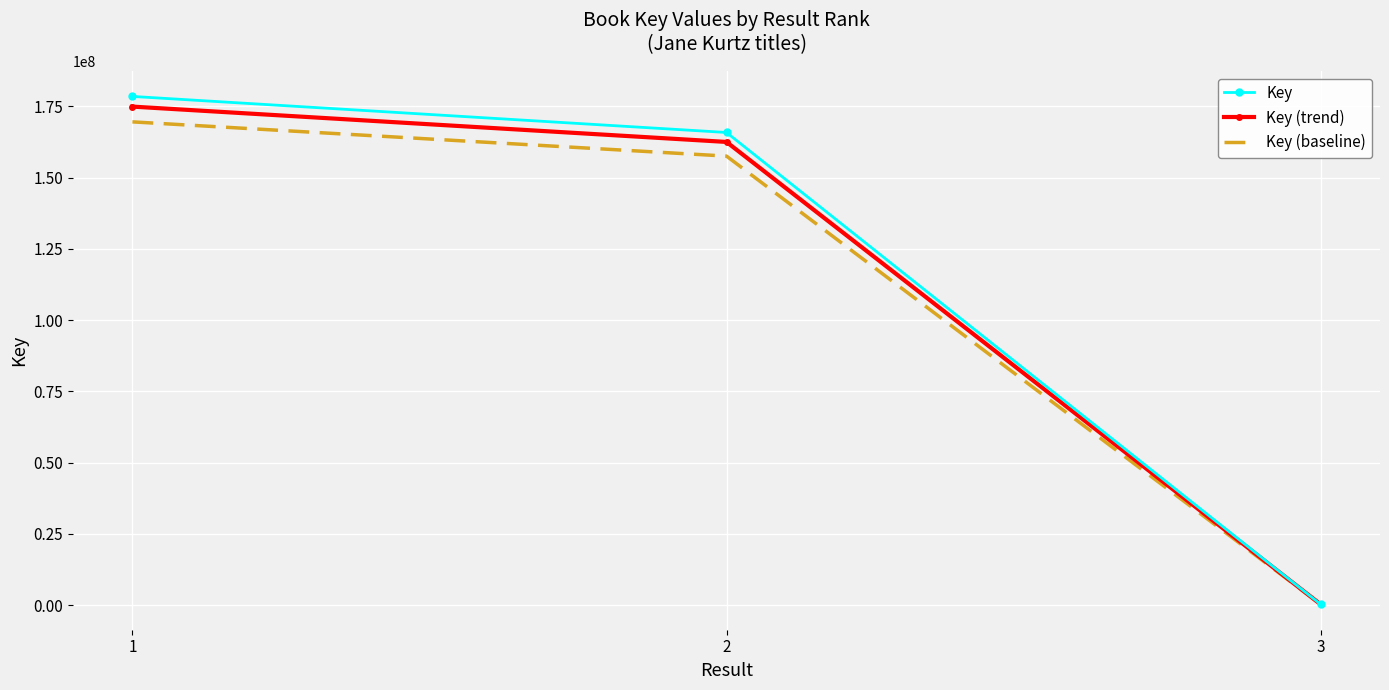

List the series in order of their peak value, lowest first.

Key (baseline), Key (trend), Key